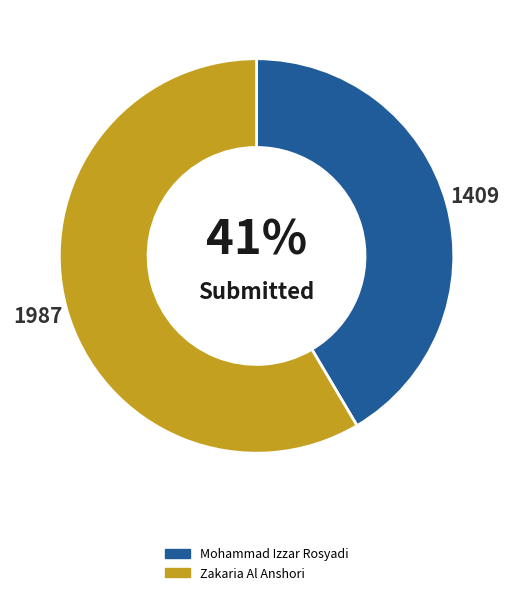

Rank the categories by value from lowest to highest.

Mohammad Izzar Rosyadi, Zakaria Al Anshori